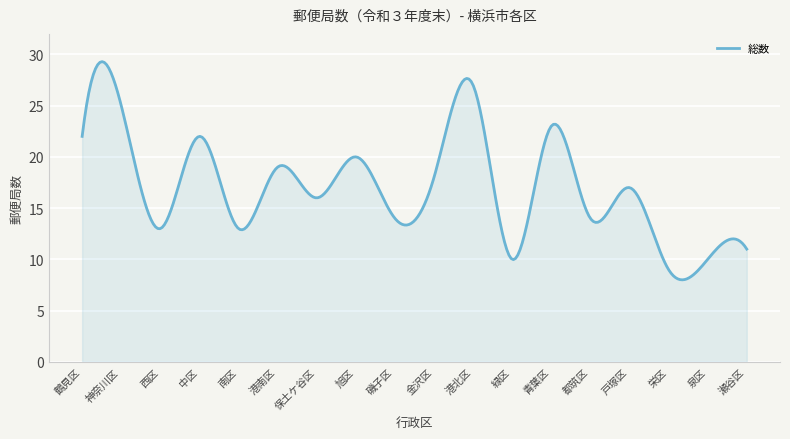

What is the maximum value shown in the chart?

29.3